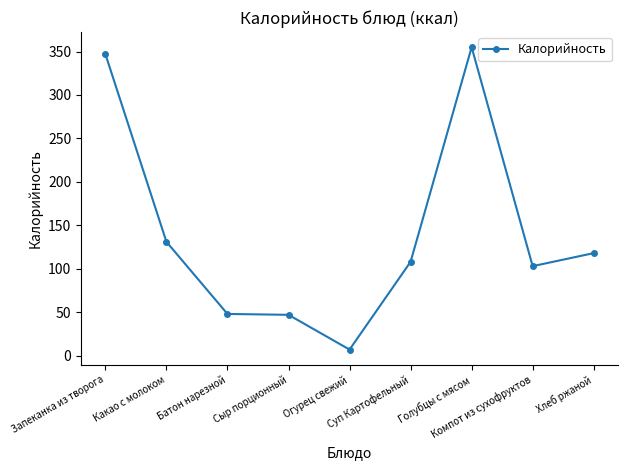

What is the sum of all values?

1264